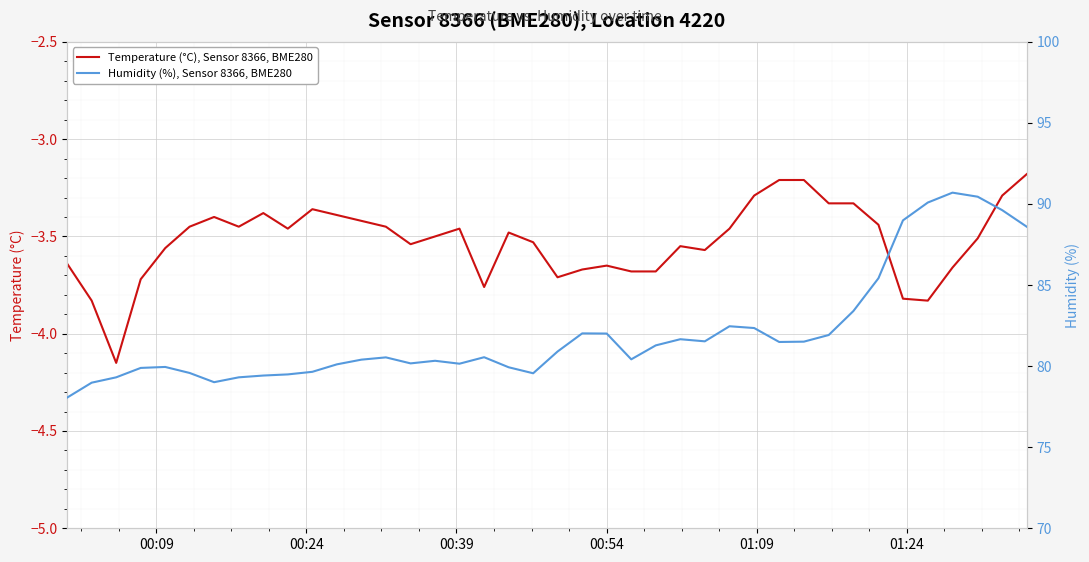

Is this an area chart (filled region under the line)?

No